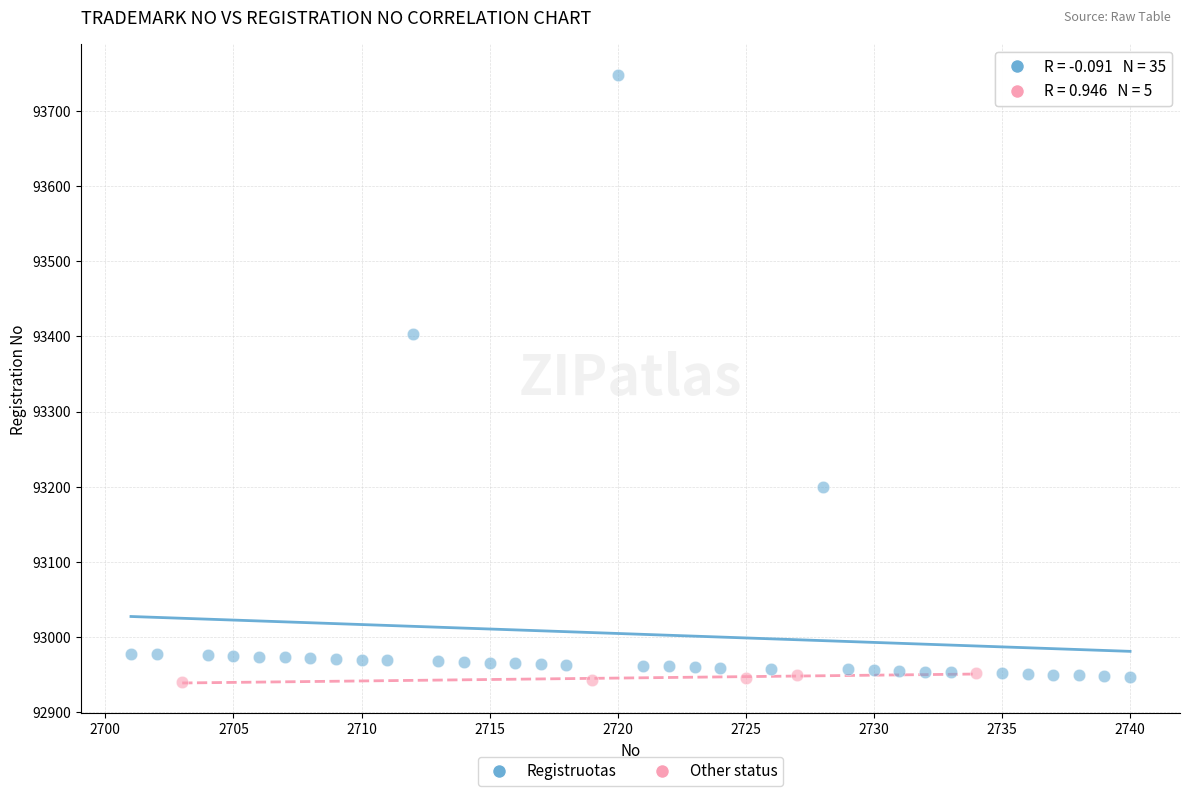

Which series has the largest Y range (max minus min)?

Registruotas